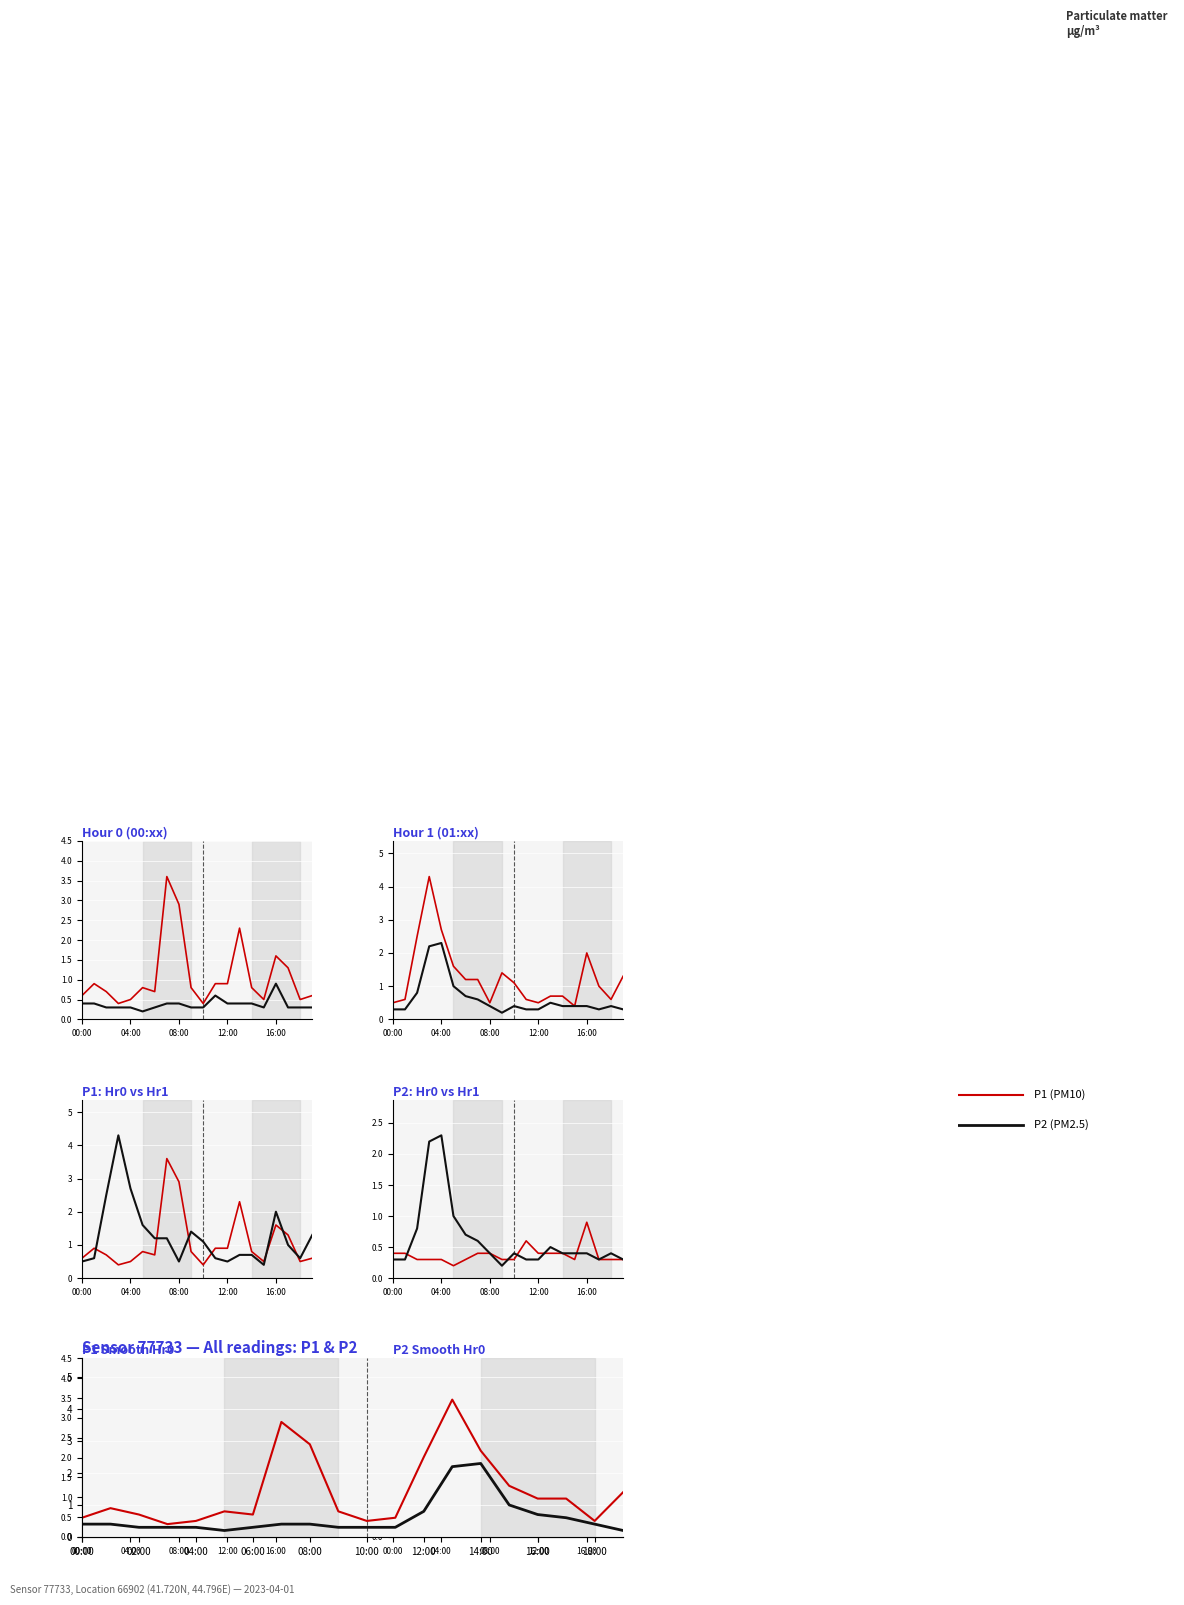

Between 16 and 17, which series saw the biggest shift?

P1